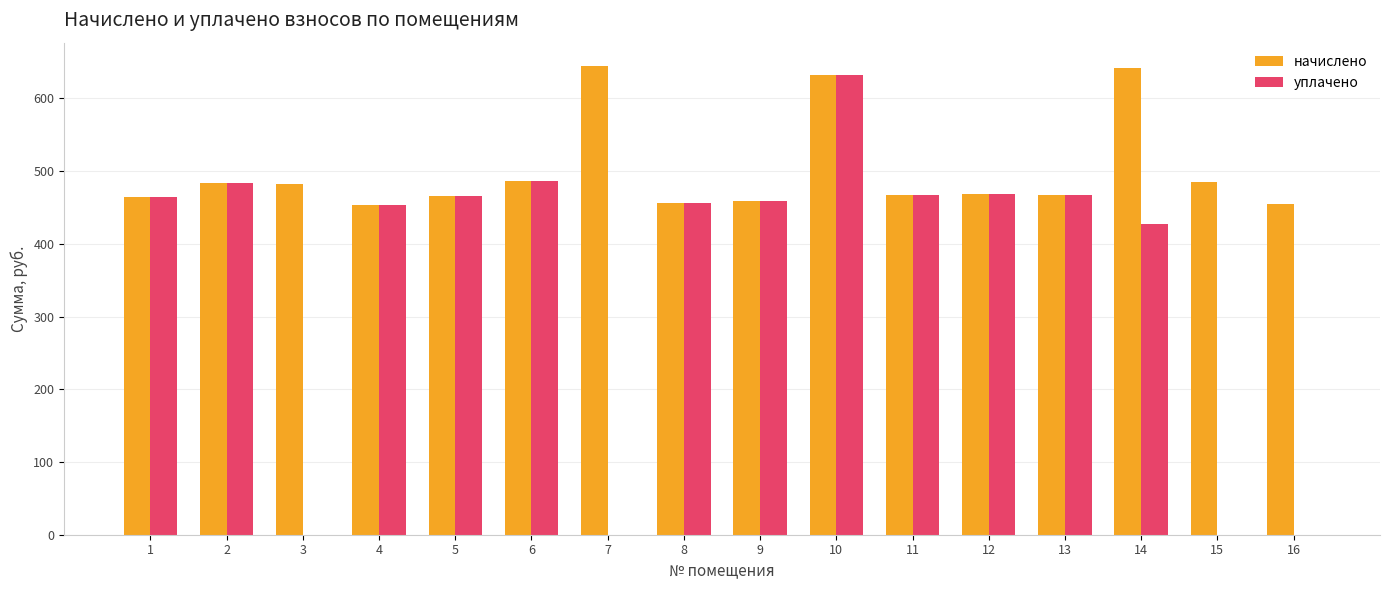

What are all the series names shown in the legend?

начислено, уплачено